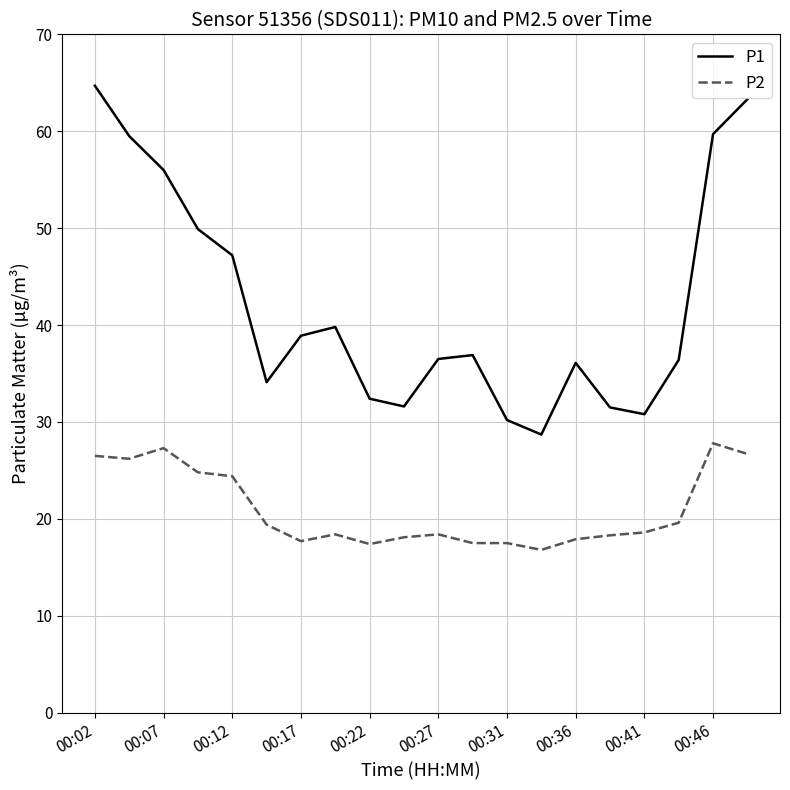

Which series has the largest total across all categories?

P1